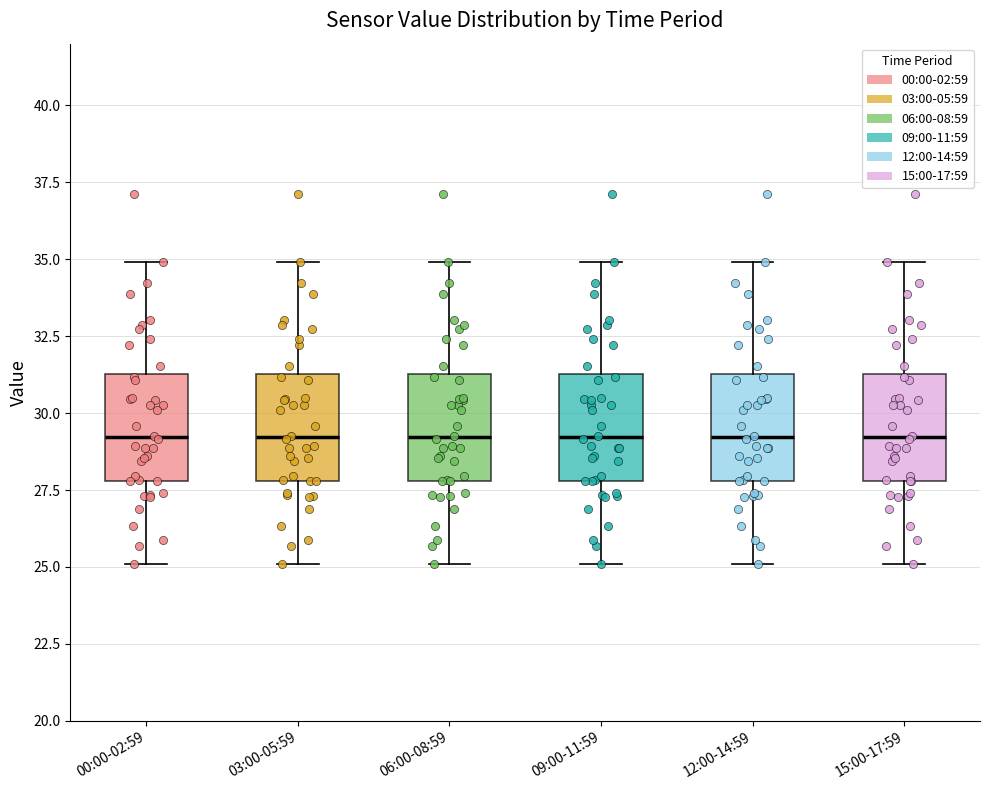

Where does the upper whisker of the box for 06:00-08:59 end on the y-axis? The values are not printed on the chart, so give them approximately, as read against the axis.

35.0